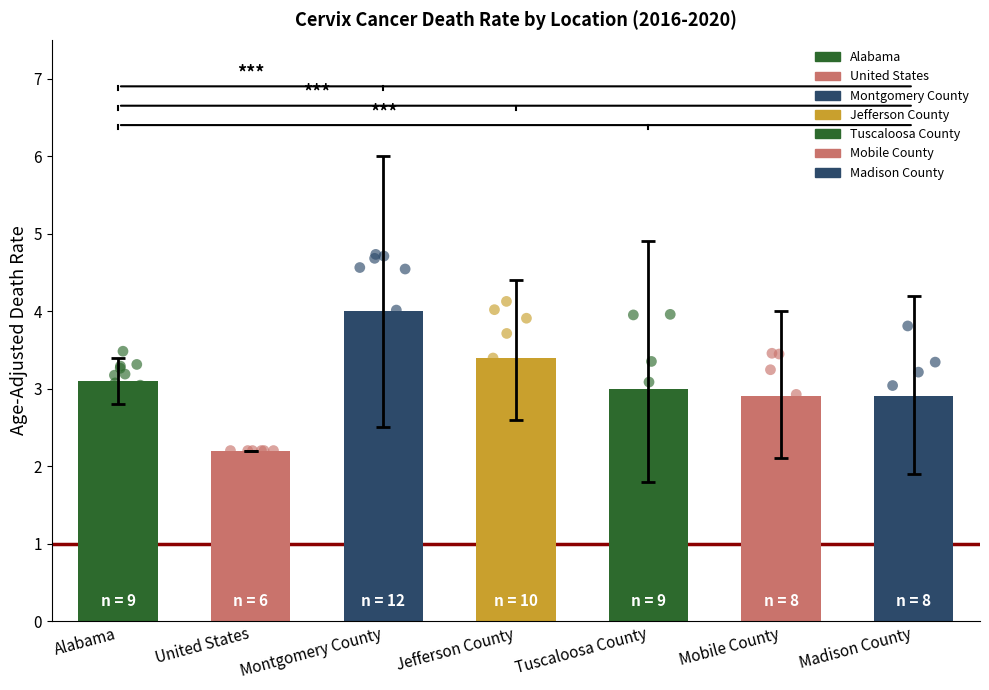

Approximately how many times larger is the value at Tuscaloosa County compared to Jefferson County?

0.9